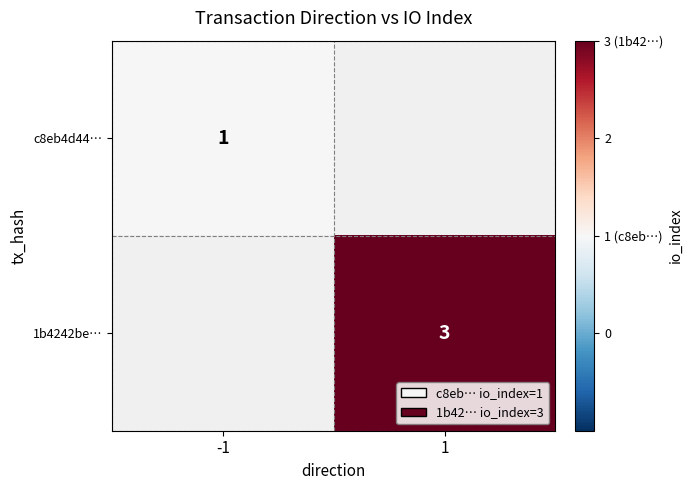

Is the value of 1b4242be… at 1 greater than the value of c8eb4d44… at -1?

Yes